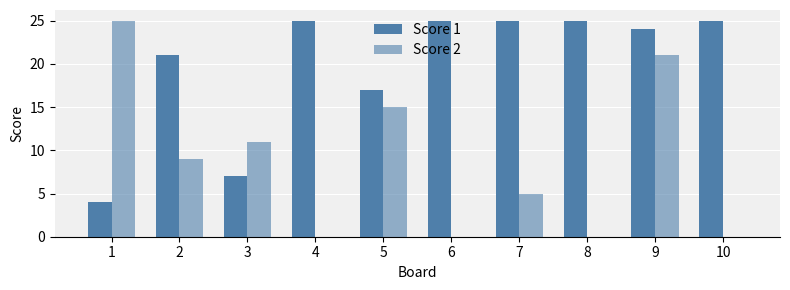

How many groups of bars are there?

10